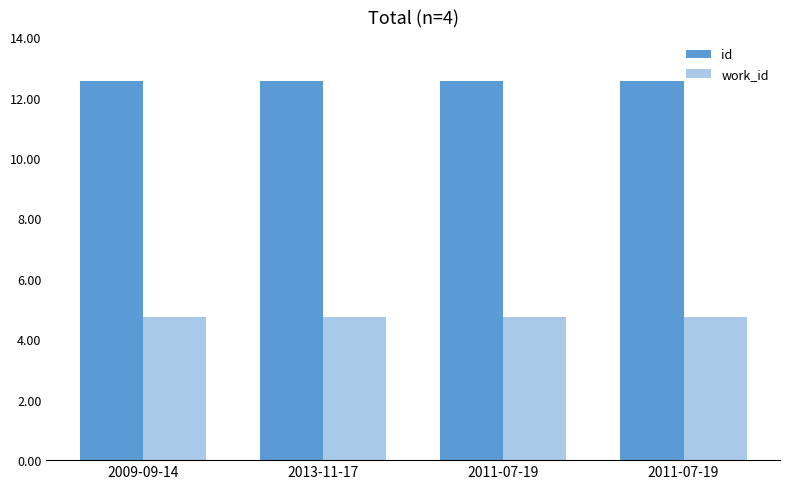

Which series has the largest total across all categories?

id